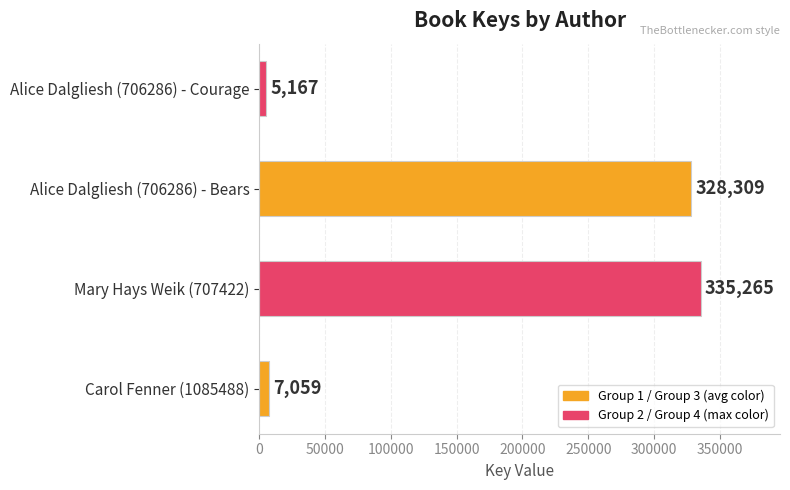

Which label corresponds to the smallest value in the chart?

Alice Dalgliesh (706286) - Courage